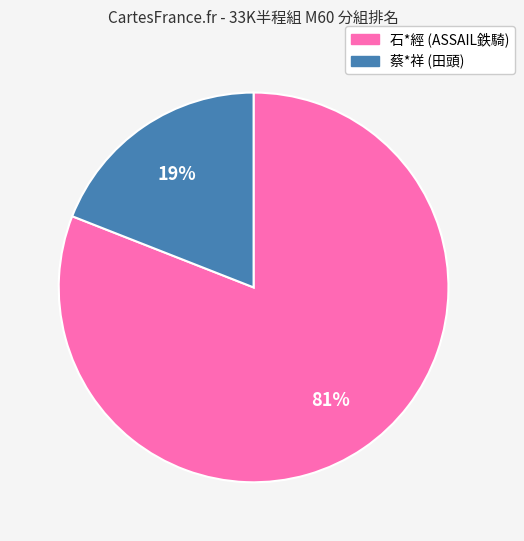

Count the number of slices in the pie.

2